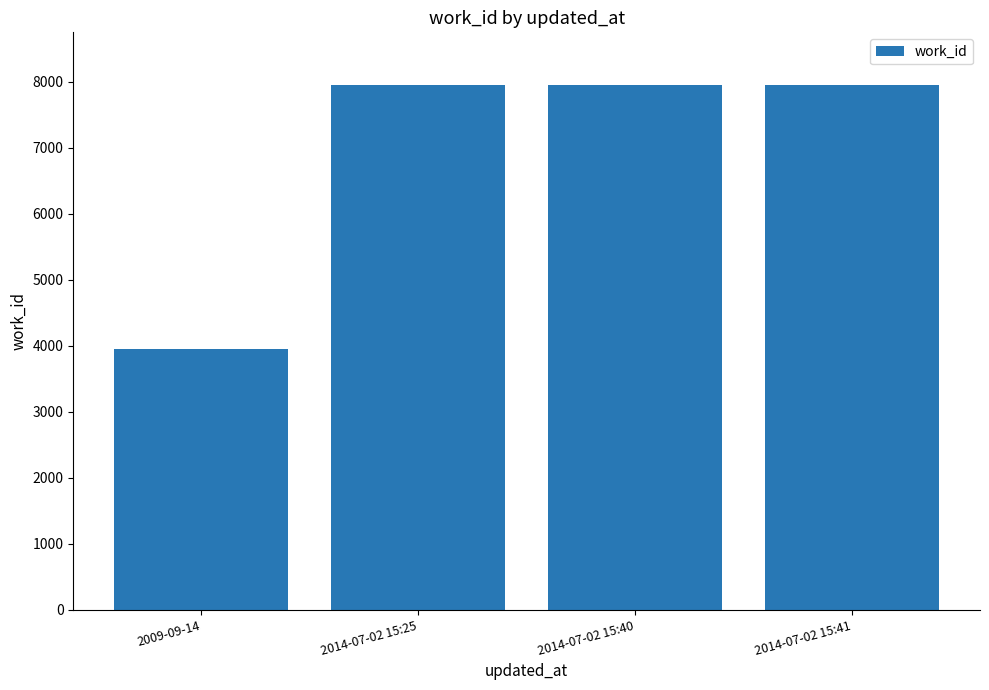

What is the change in value from 2014-07-02 15:25 to 2014-07-02 15:41?

+3